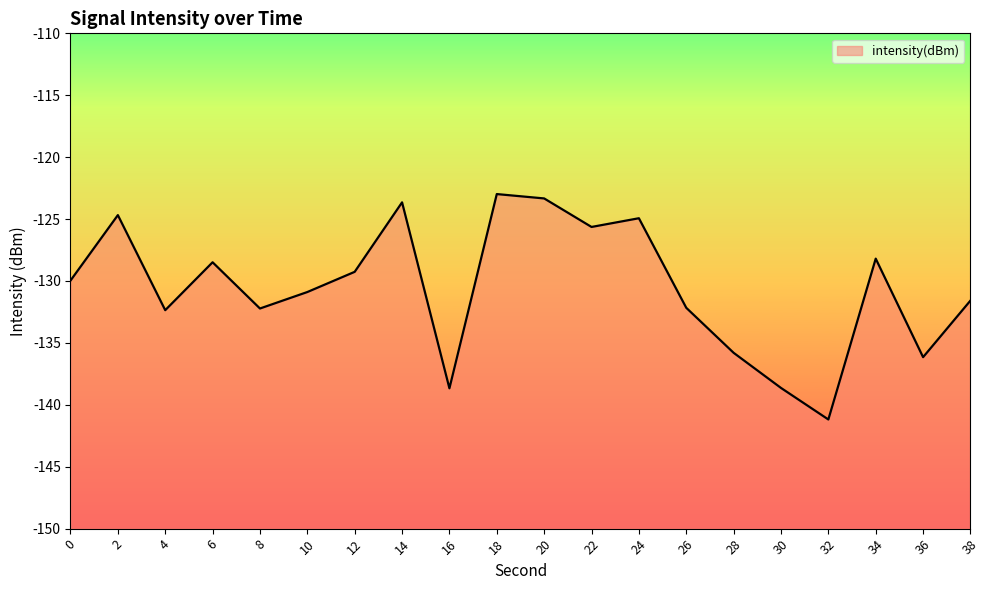

What is the difference between the values at 8 and 18?

9.2